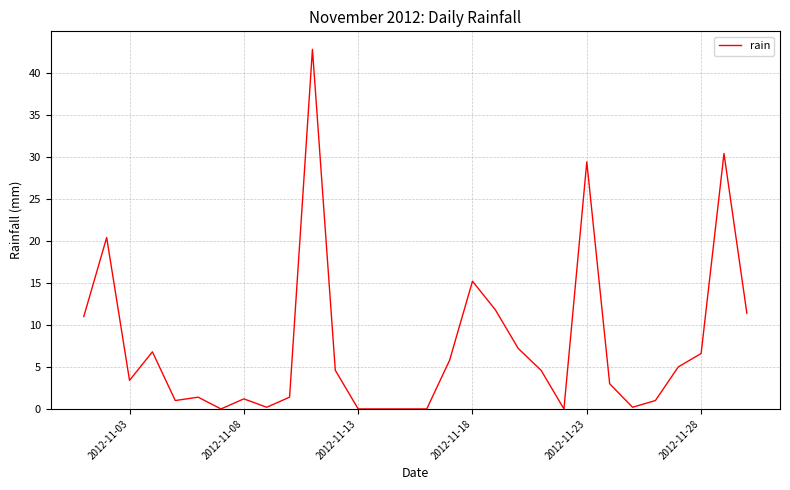

Is this an area chart (filled region under the line)?

No